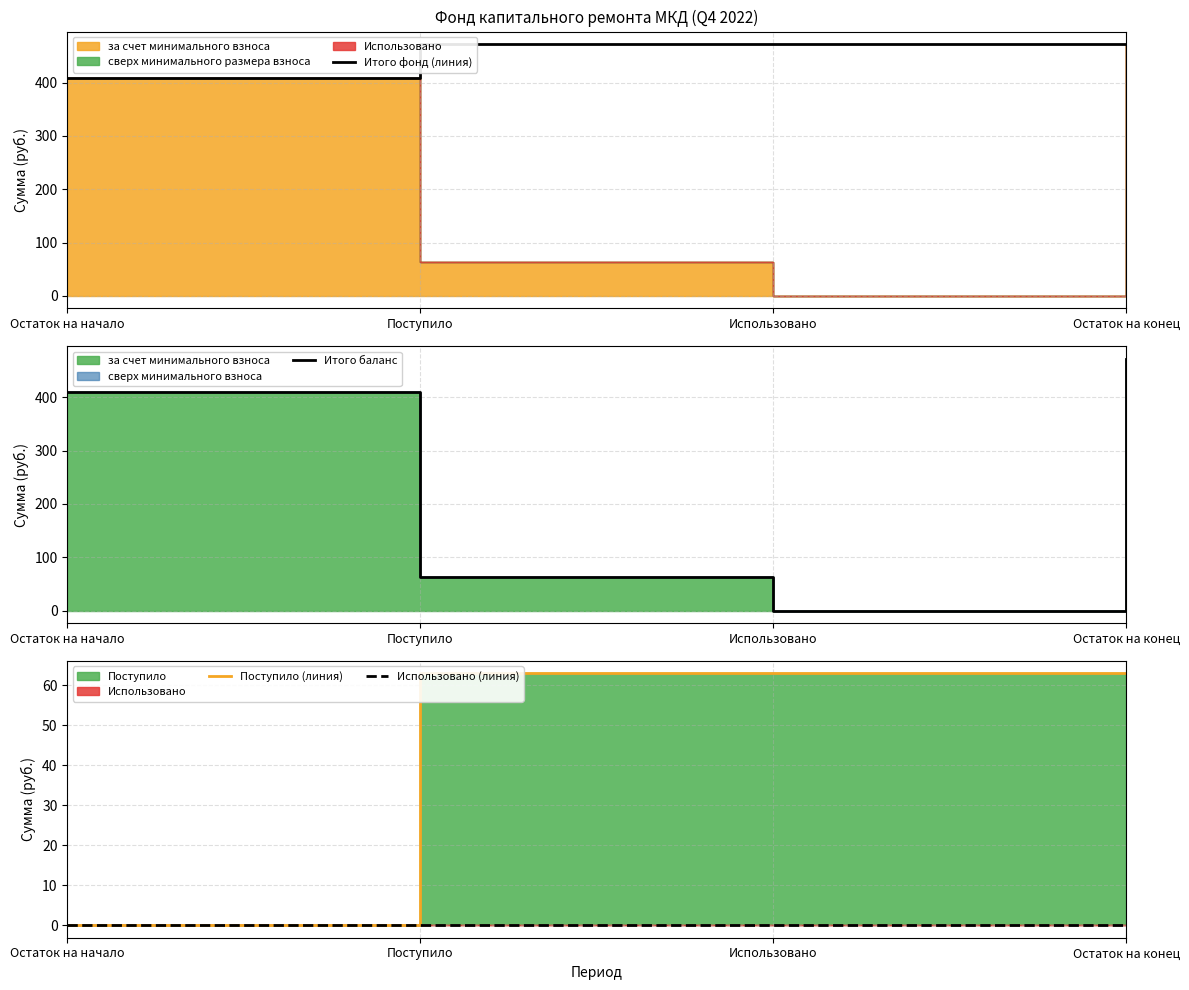

True or false: Итого баланс and Итого фонд (линия) cross at least once.

False